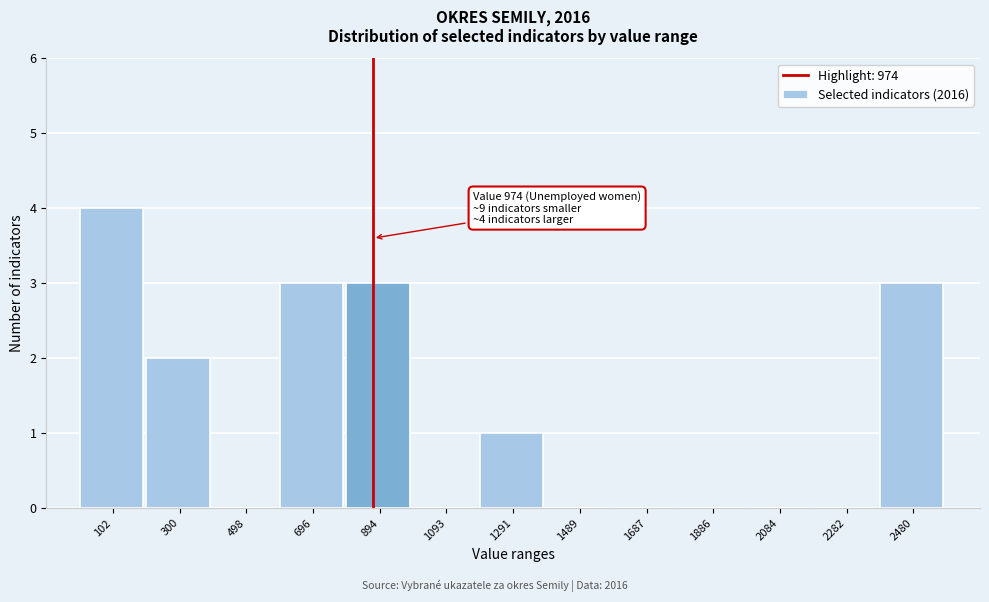

Reading right to left, what are all the values shown in this chart?

2480=3	2282=0	2084=0	1886=0	1687=0	1489=0	1291=1	1093=0	894=3	696=3	498=0	300=2	102=4